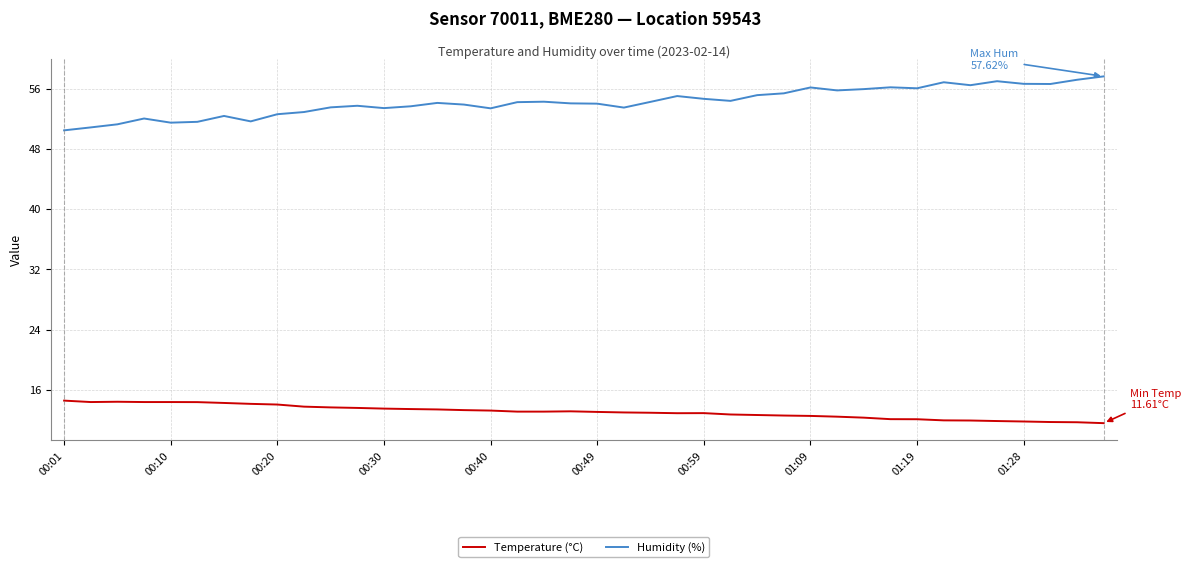

What is the maximum value for Temperature (°C)?

14.6